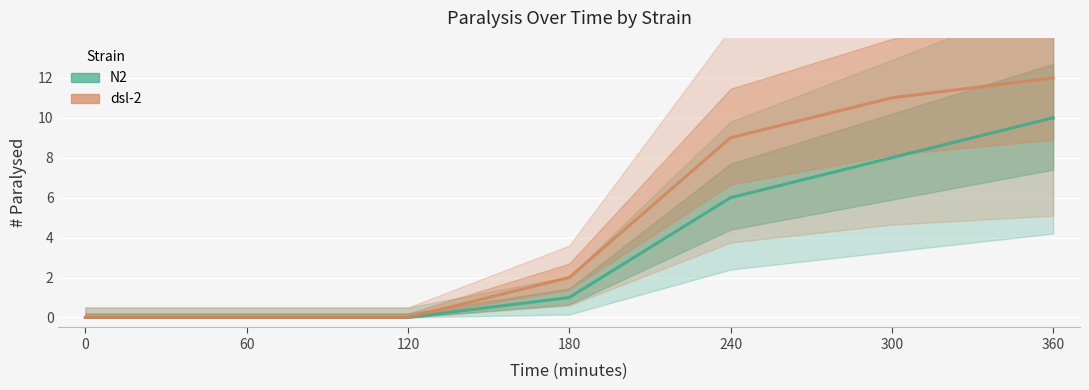

How many positive values does the dsl-2 series have?

4